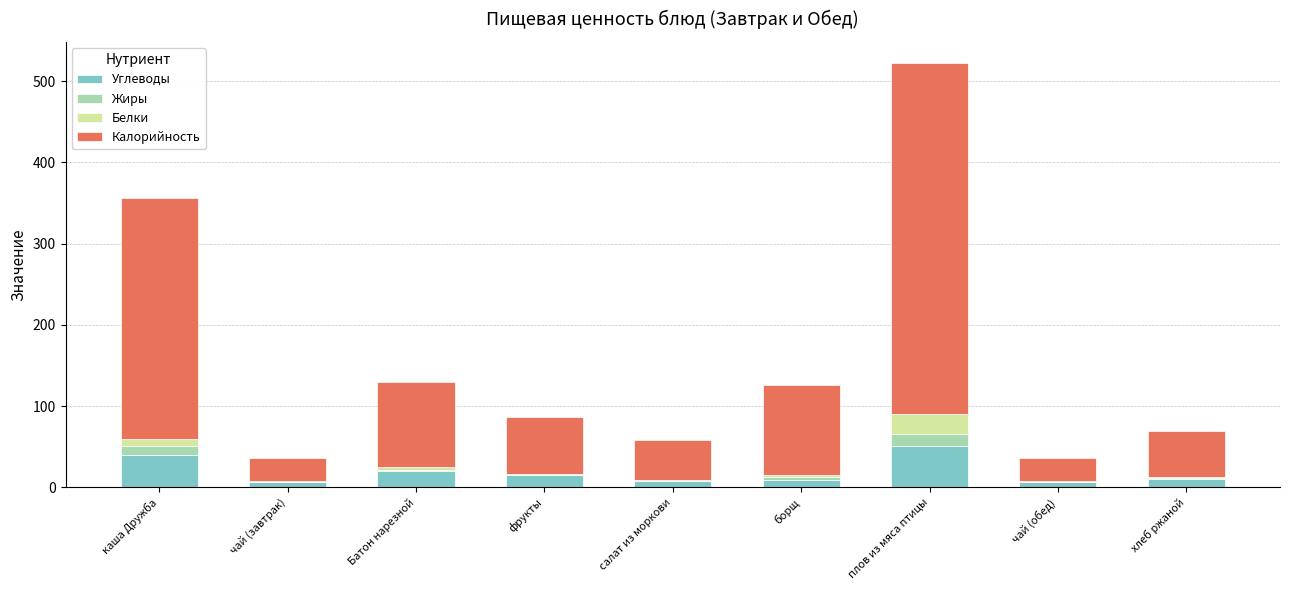

How many categories are shown in the chart?

9